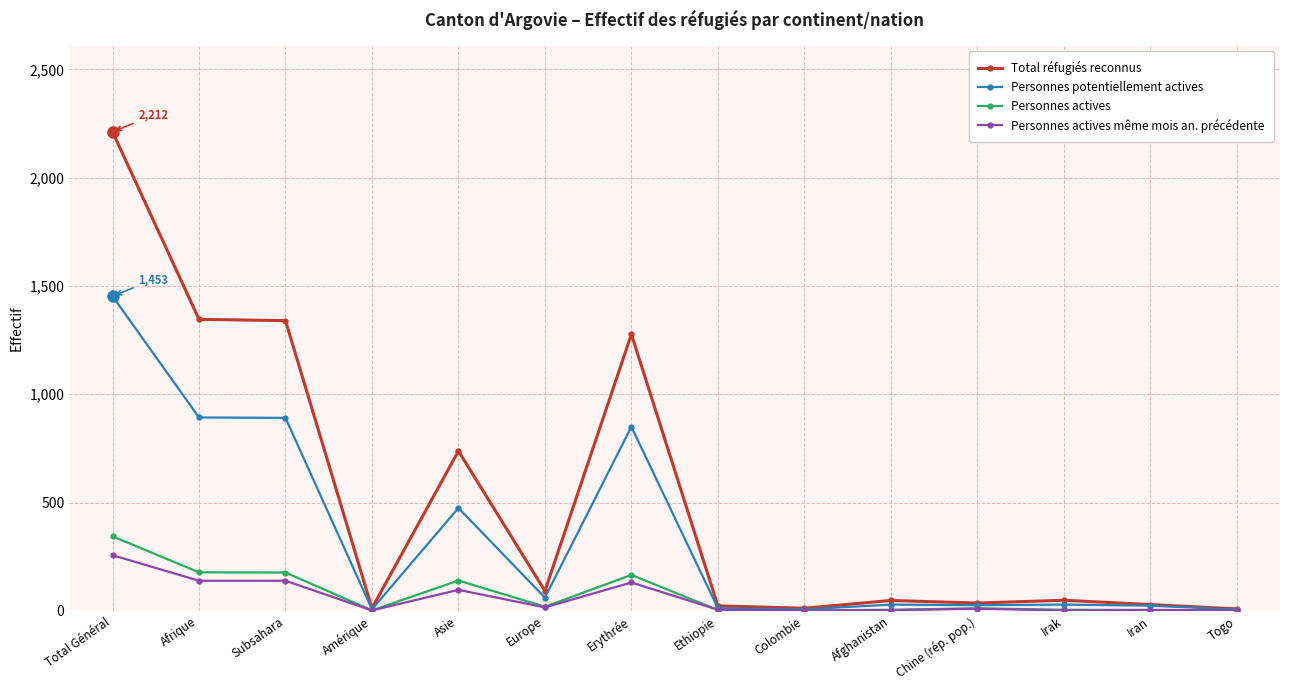

The Personnes potentiellement actives series shows 1371 at Afrique. True or false?

False